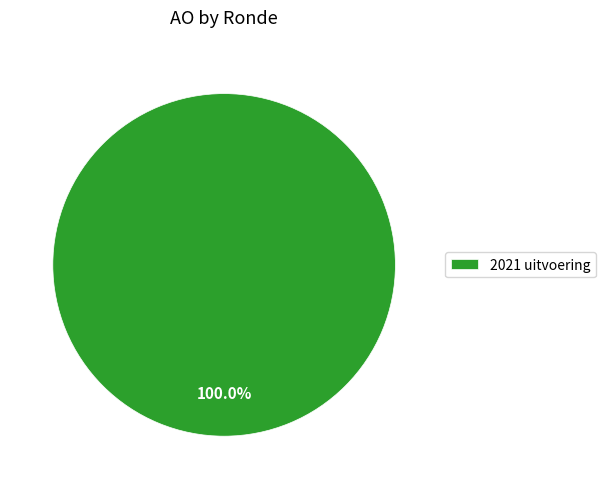

Which slice represents more than half of the pie?

2021 uitvoering